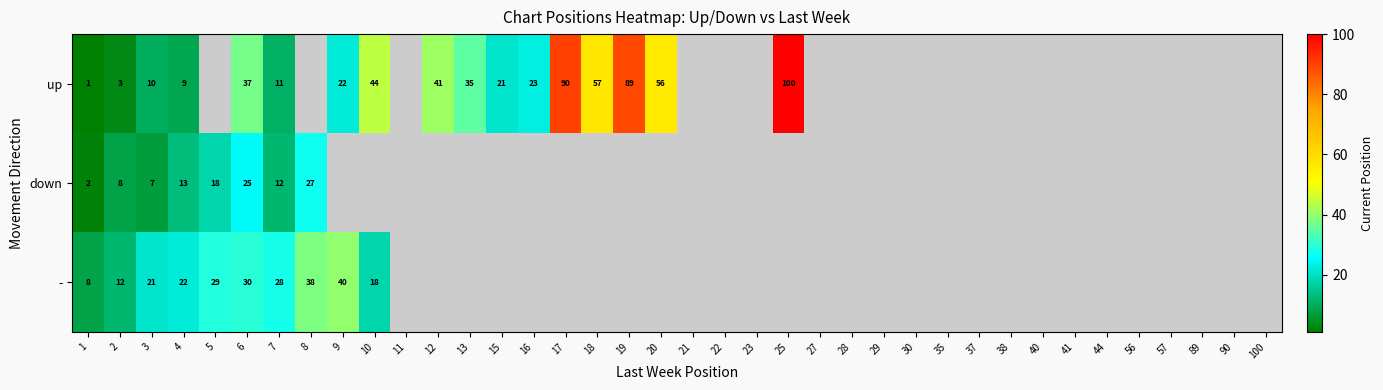

What is the spread (max minus min) of values at 3?

14